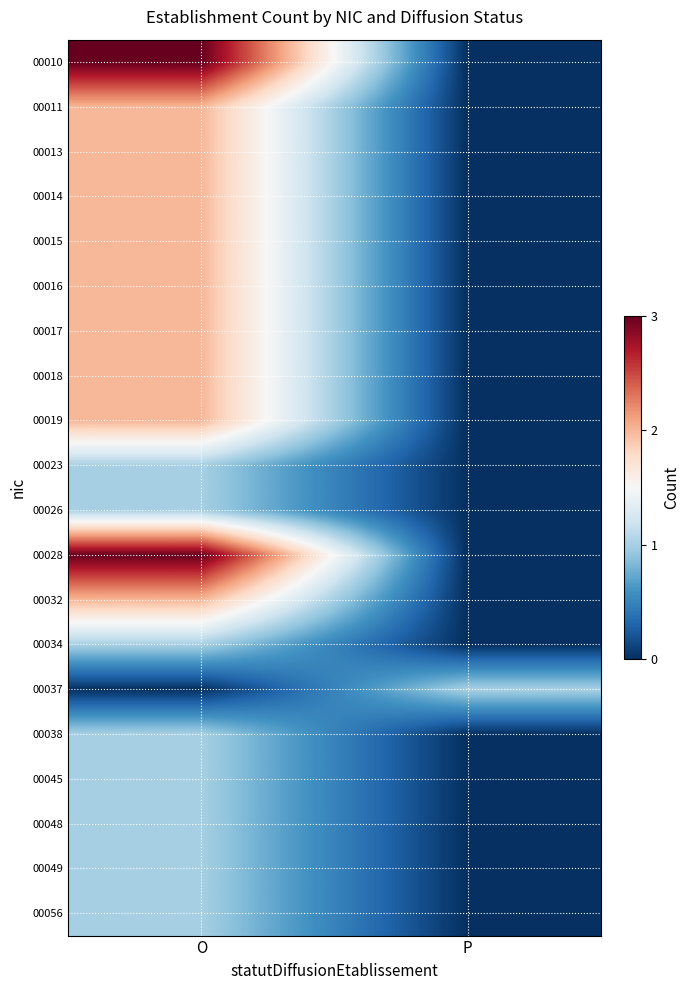

Reading left to right, what are all the values shown in this chart?

00010: O=3	P=0
00011: O=2	P=0
00013: O=2	P=0
00014: O=2	P=0
00015: O=2	P=0
00016: O=2	P=0
00017: O=2	P=0
00018: O=2	P=0
00019: O=2	P=0
00023: O=1	P=0
00026: O=1	P=0
00028: O=3	P=0
00032: O=2	P=0
00034: O=1	P=0
00037: O=0	P=1
00038: O=1	P=0
00045: O=1	P=0
00048: O=1	P=0
00049: O=1	P=0
00056: O=1	P=0